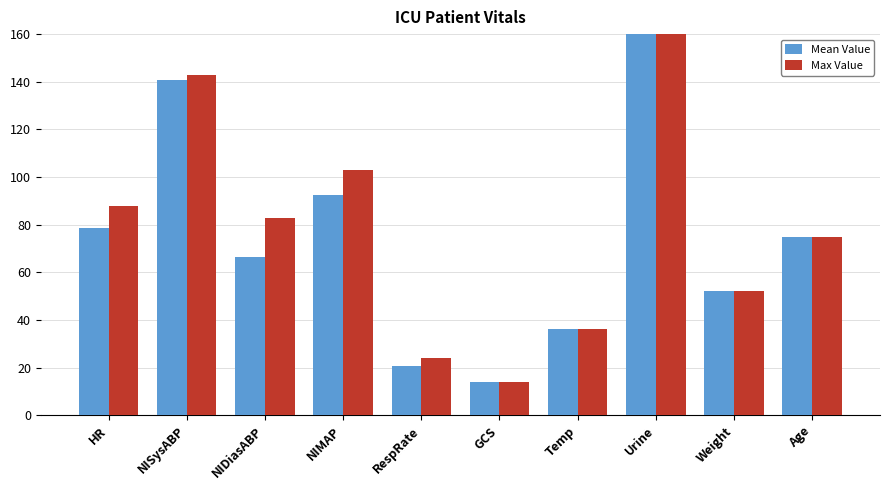

What is the average value of the Mean Value series?

74.4